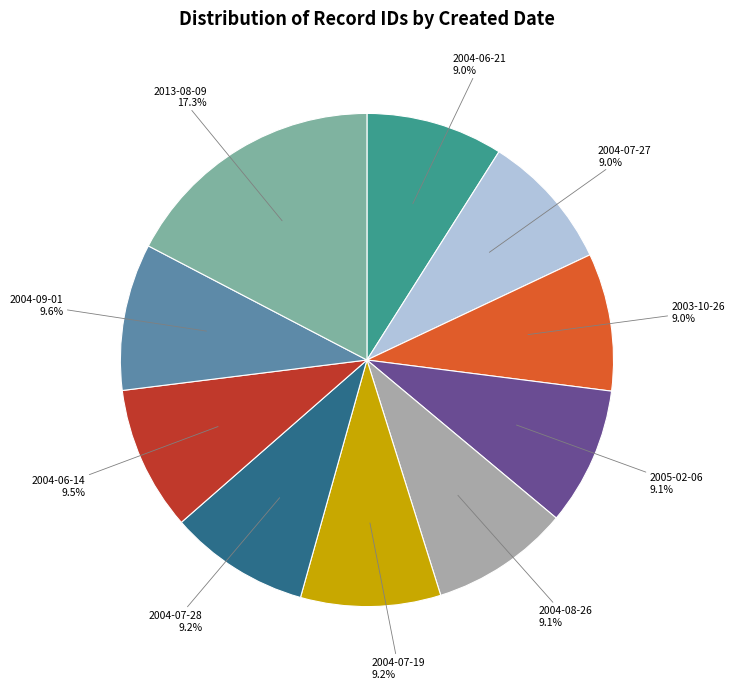

How many slices are in this pie chart?

10